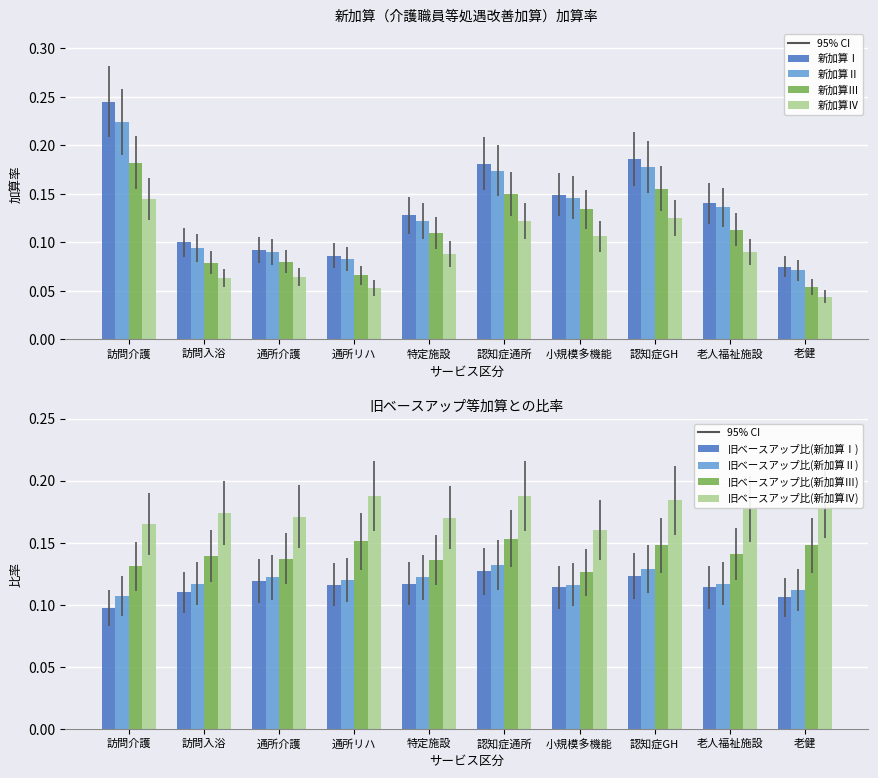

What is the sum of all 新加算Ⅳ values?

0.9